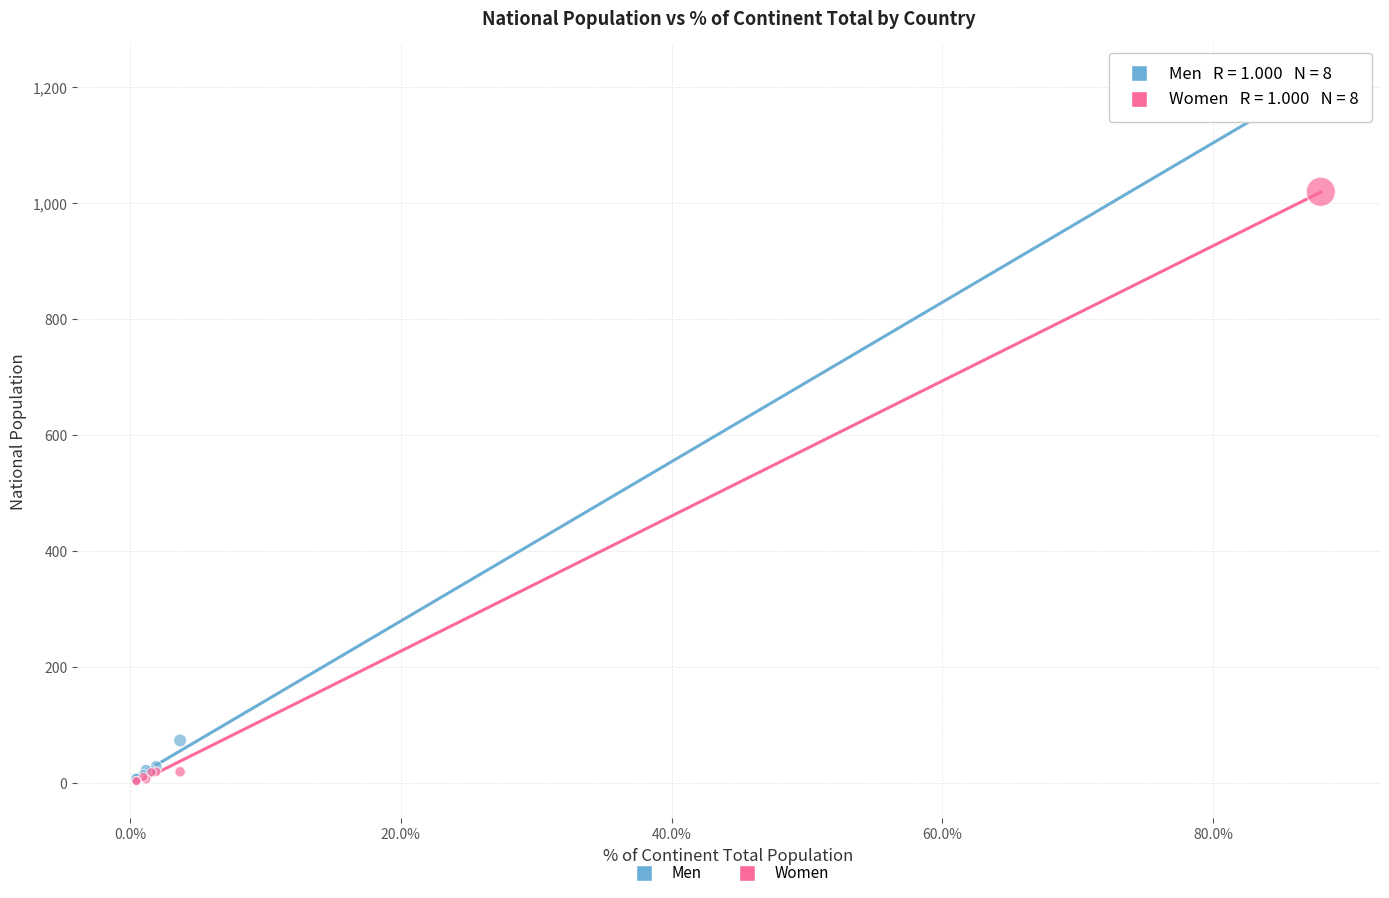

Across all series, what Y value is closest to 608?

1020